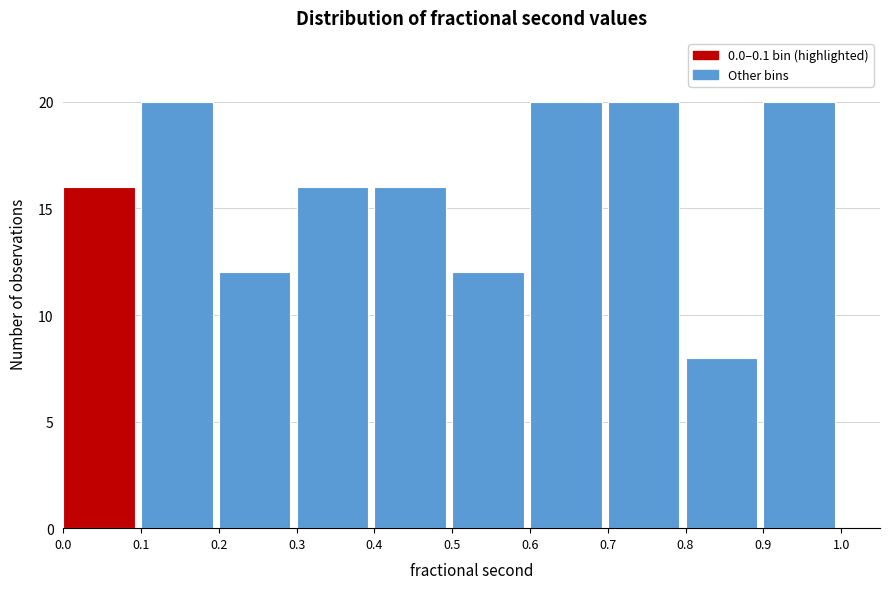

Reading left to right, list every bar in this chart as the range it spans on the x-axis followed by its height. The values are not printed on the chart, so give them approximately, as read against the axis.

0.0 to 0.1: 16
0.1 to 0.2: 20
0.2 to 0.3: 12
0.3 to 0.4: 16
0.4 to 0.5: 16
0.5 to 0.6: 12
0.6 to 0.7: 20
0.7 to 0.8: 20
0.8 to 0.9: 8
0.9 to 1.0: 20